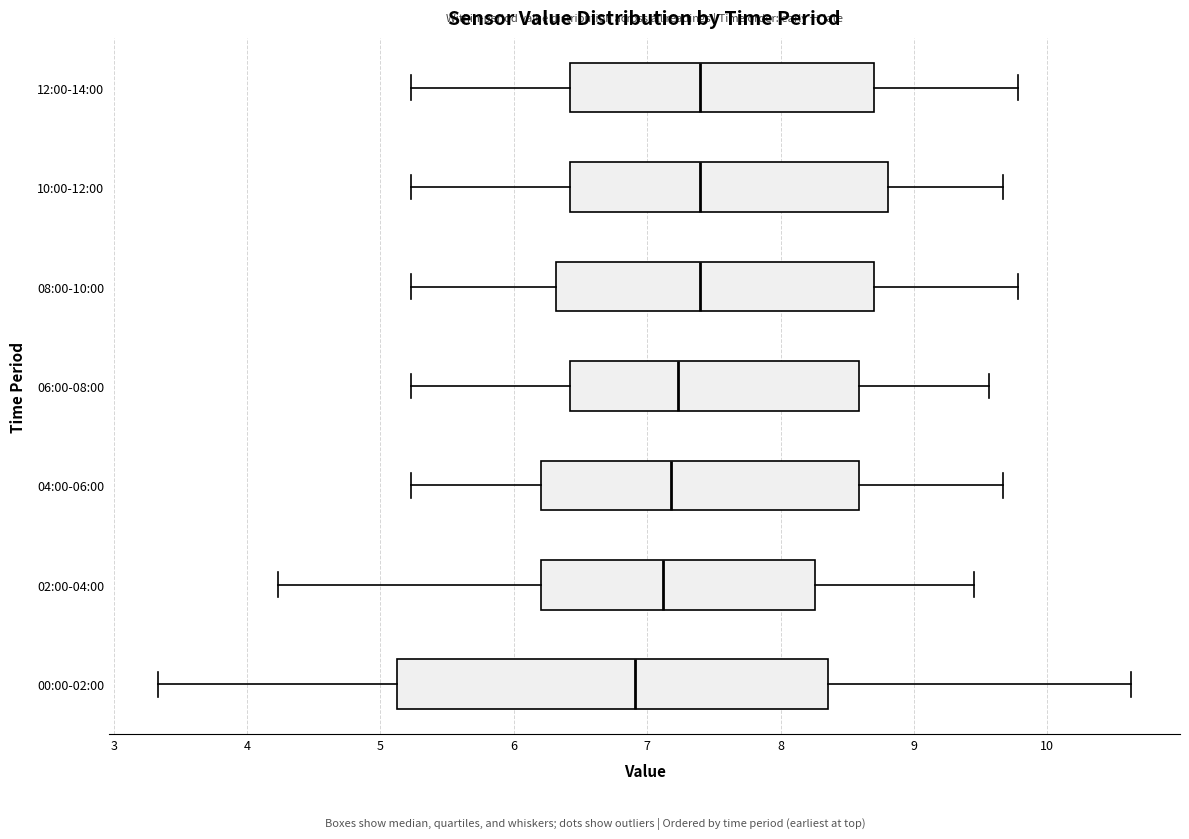

Reading bottom to top, transcribe this box plot: for each box, give where its median line is, the range the box spans, and where its two whiskers end, as read against the x-axis. The values are not printed on the chart, so give them approximately, as read against the axis.

00:00-02:00: median 6.9, box 5.1 to 8.4, whiskers 3.3 to 10.6
02:00-04:00: median 7.1, box 6.2 to 8.3, whiskers 4.2 to 9.5
04:00-06:00: median 7.2, box 6.2 to 8.6, whiskers 5.2 to 9.7
06:00-08:00: median 7.2, box 6.4 to 8.6, whiskers 5.2 to 9.6
08:00-10:00: median 7.4, box 6.3 to 8.7, whiskers 5.2 to 9.8
10:00-12:00: median 7.4, box 6.4 to 8.8, whiskers 5.2 to 9.7
12:00-14:00: median 7.4, box 6.4 to 8.7, whiskers 5.2 to 9.8